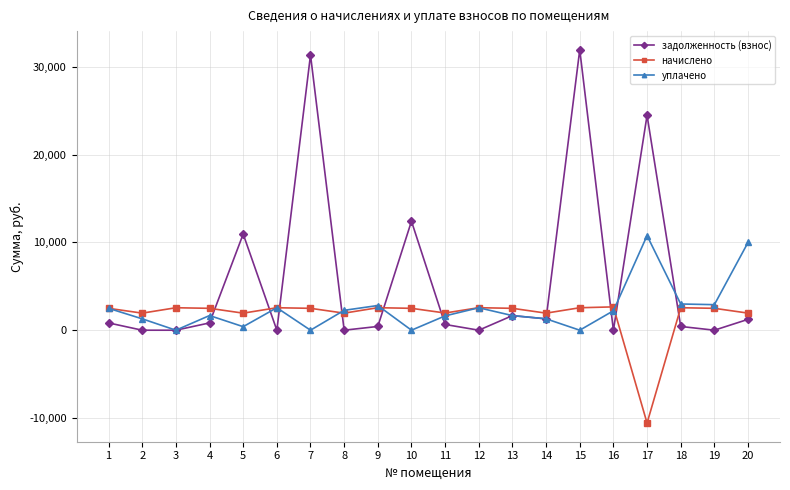

Which series has the largest total across all categories?

задолженность (взнос)